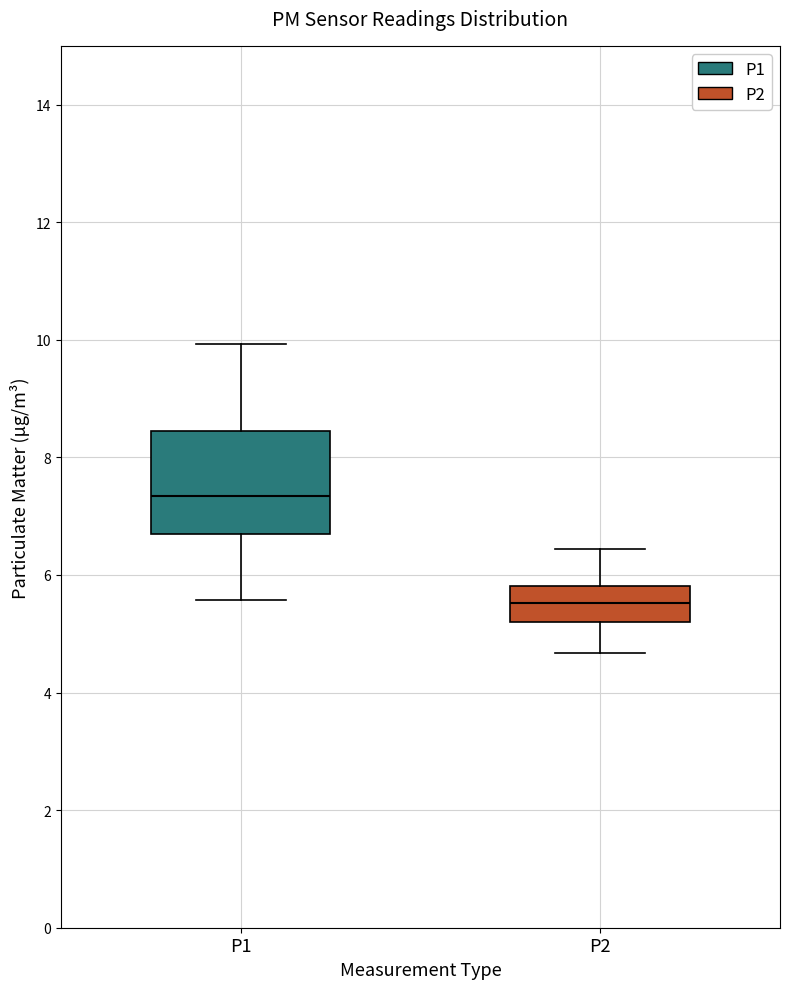

Which box is the tallest, from its lower edge to its upper edge?

P1